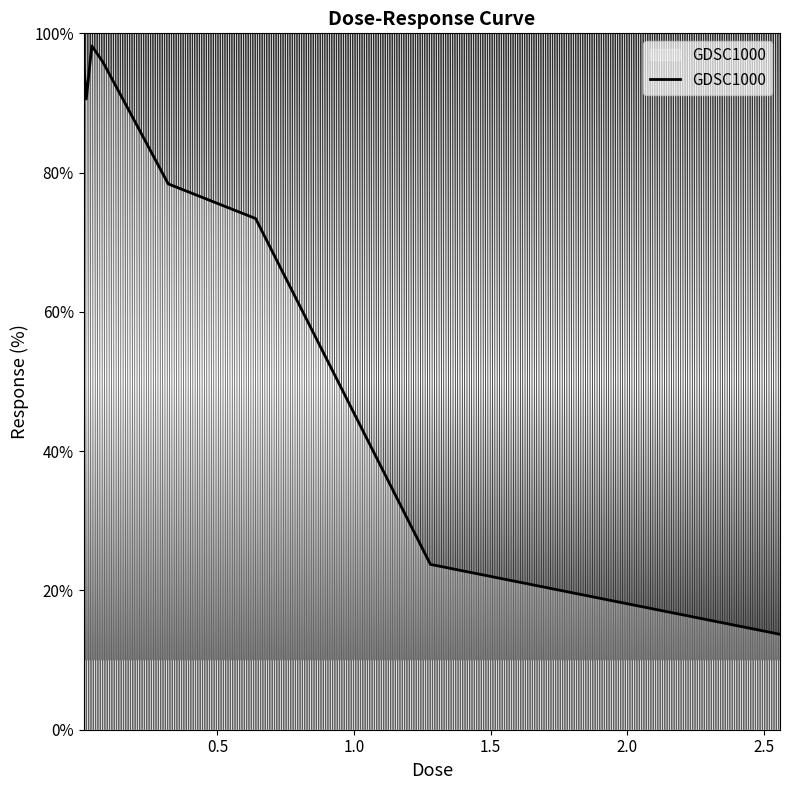

What is the smallest value displayed?

13.7